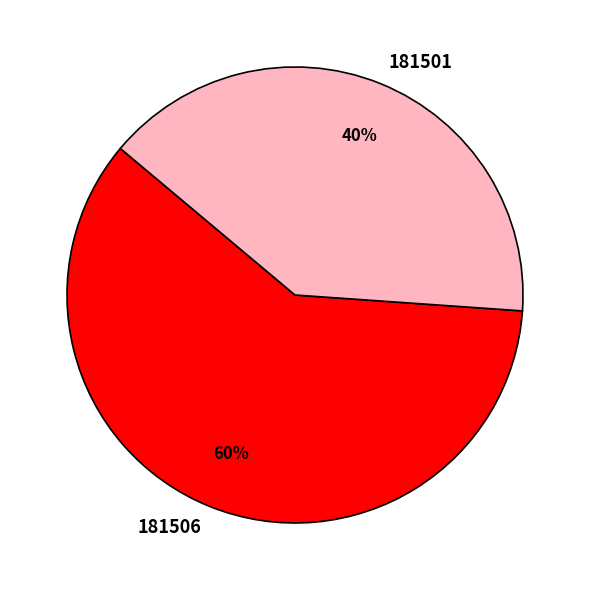

To the nearest percent, what portion does 181506 represent?

60%